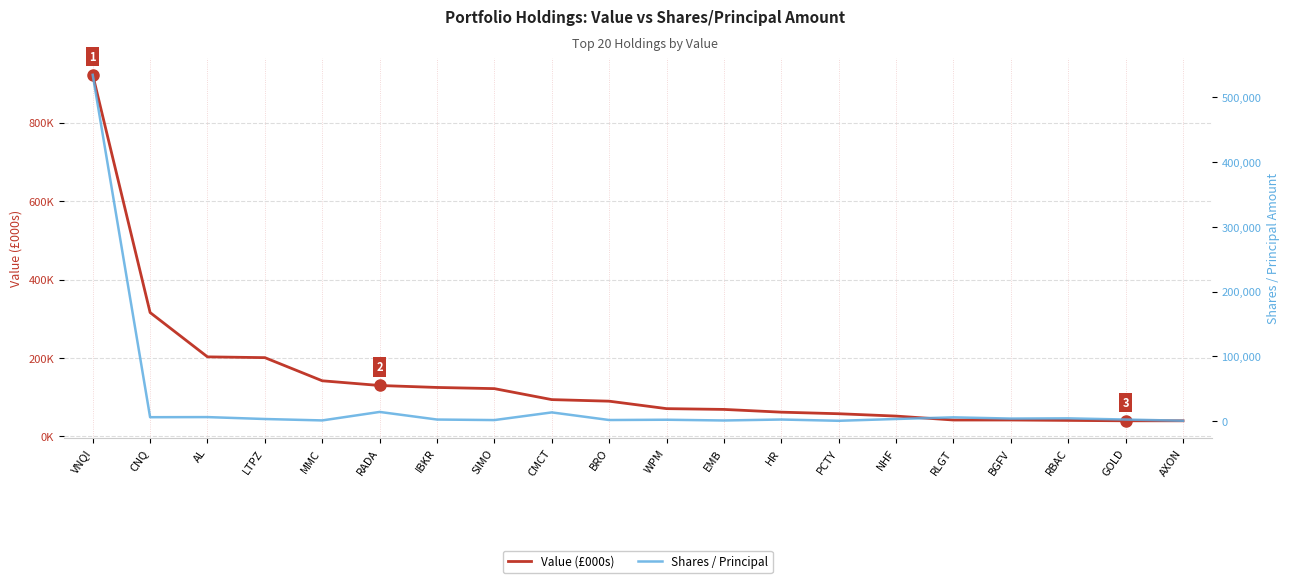

Which category has the lowest value in the Value (£000s) series?

GOLD